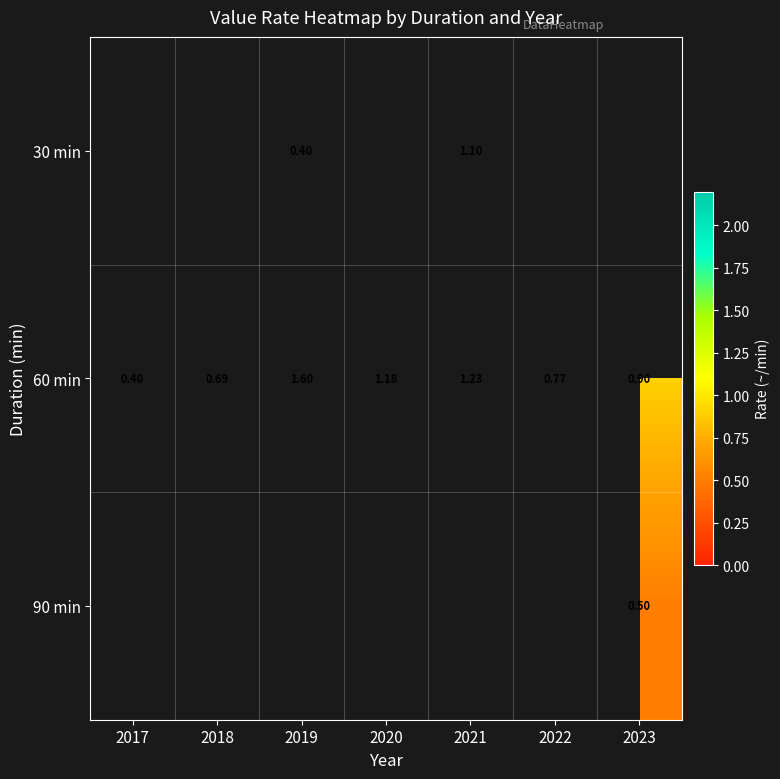

Count the number of categories in the chart.

7